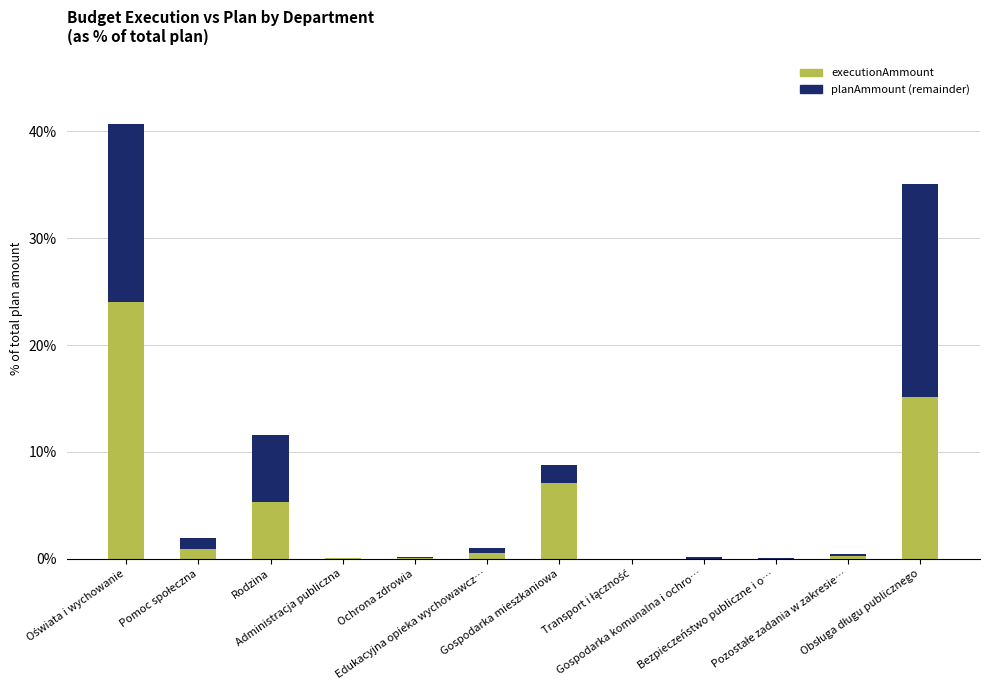

Are the bars grouped side by side (vs. stacked)?

No